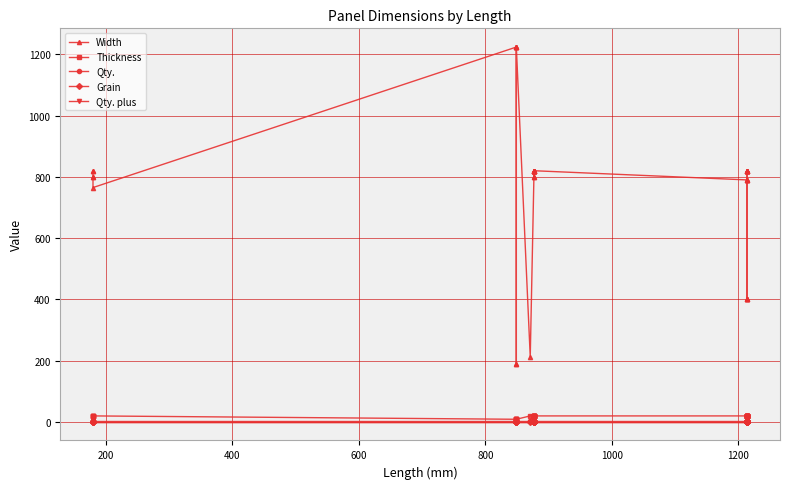

True or false: Width and Qty. plus intersect in this chart.

False